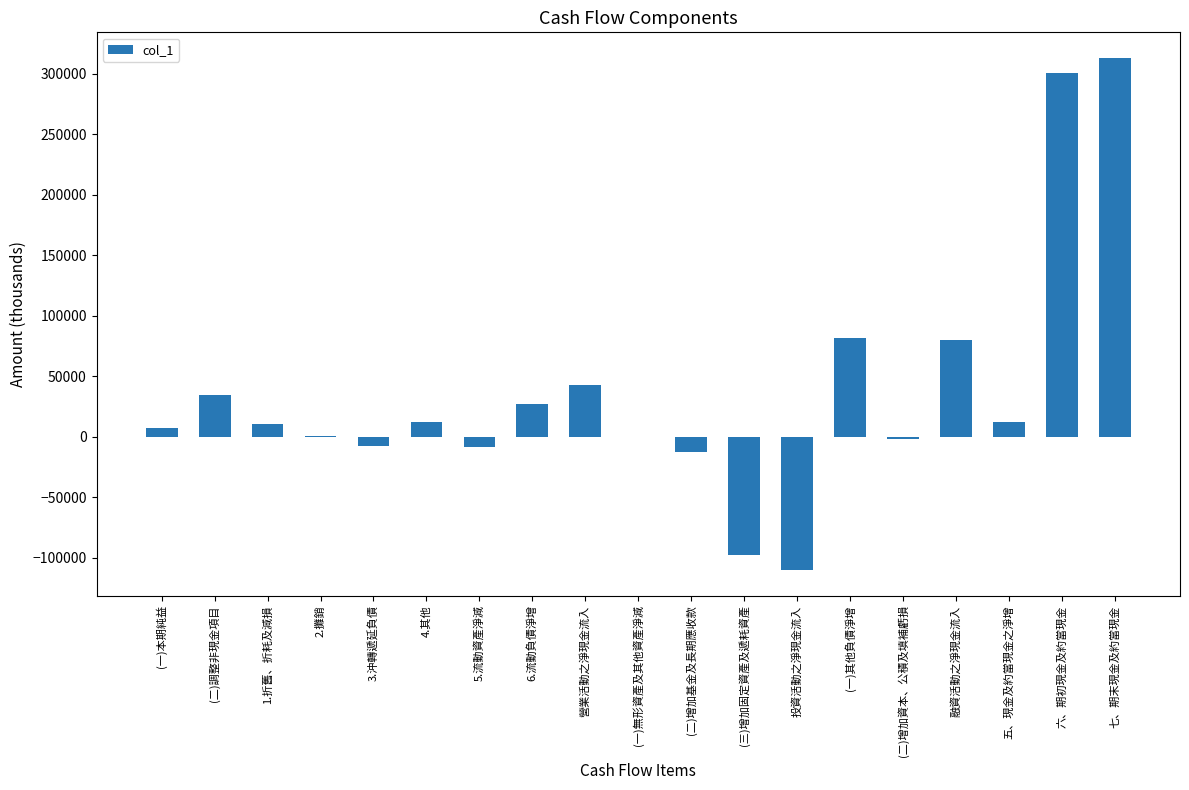

Read the value at 營業活動之淨現金流入.

42454